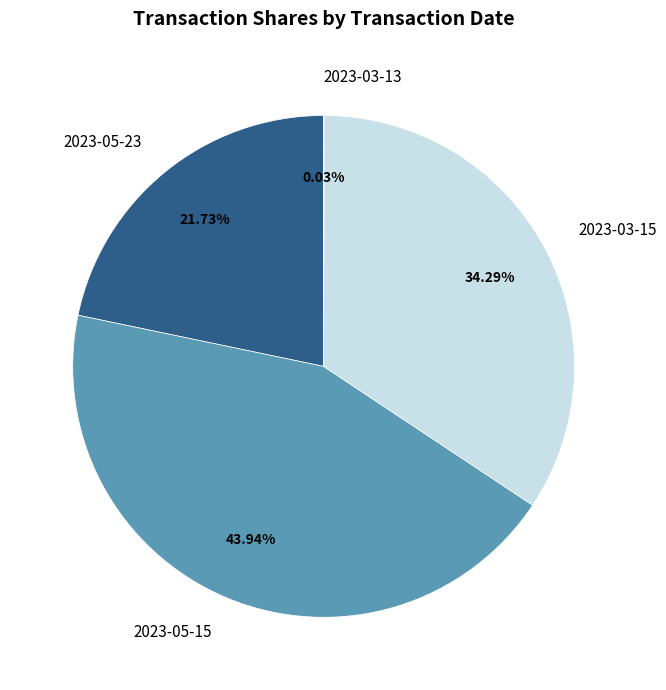

Combined, do 2023-05-23 and 2023-03-15 account for over 50%?

Yes